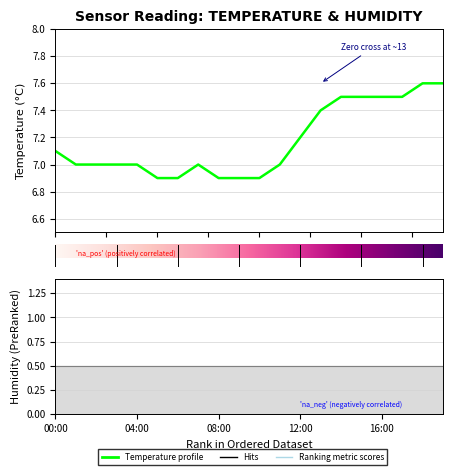

Read the value at 5.0.

6.9